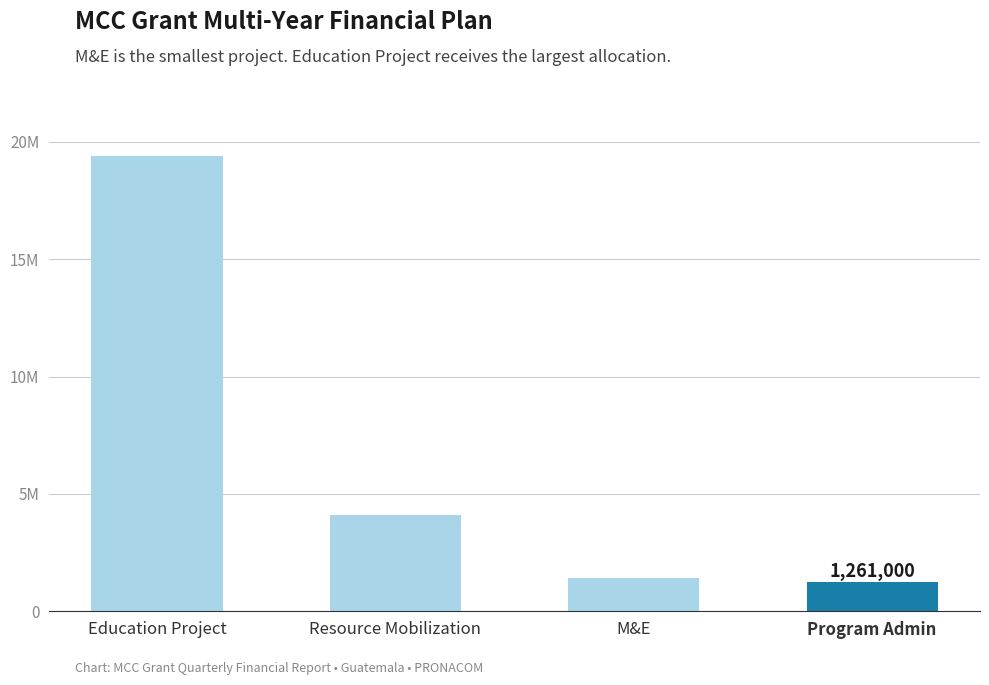

Reading right to left, extract all data points from this chart.

1261000	1431000	4107400	19398100